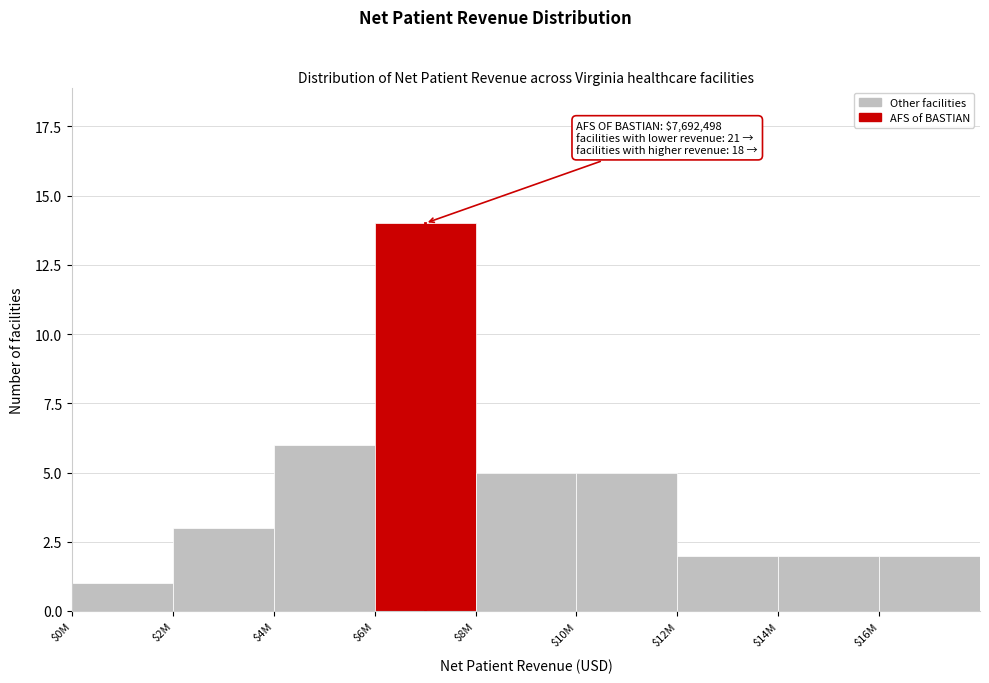

Reading right to left, extract all data points from this chart.

2	2	2	5	5	14	6	3	1